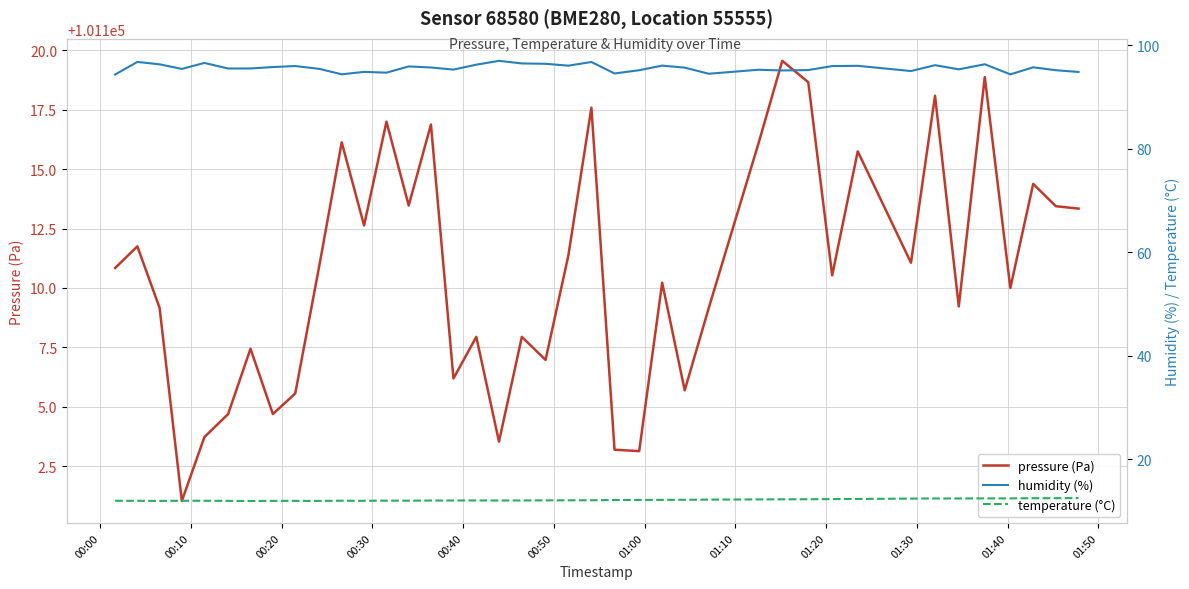

What is the value of the pressure (Pa) point at the 39th from the left?

101113.4